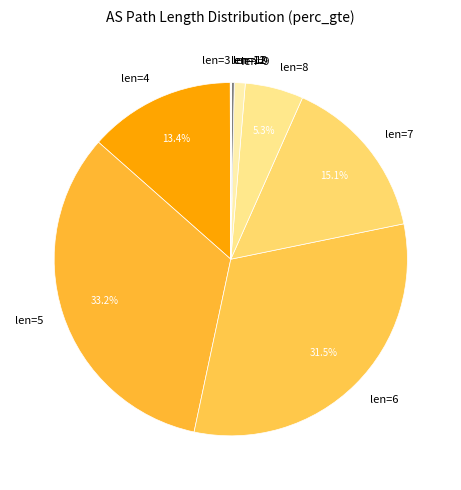

What is the largest slice in the pie chart?

len=5